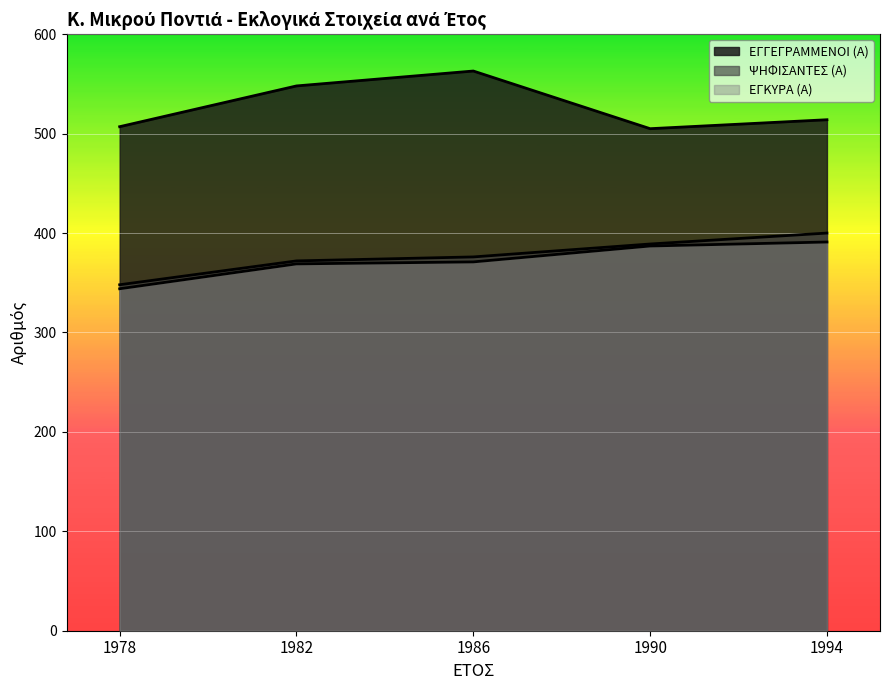

What are all the series names shown in the legend?

ΕΓΓΕΓΡΑΜΜΕΝΟΙ (Α), ΨΗΦΙΣΑΝΤΕΣ (Α), ΕΓΚΥΡΑ (Α)